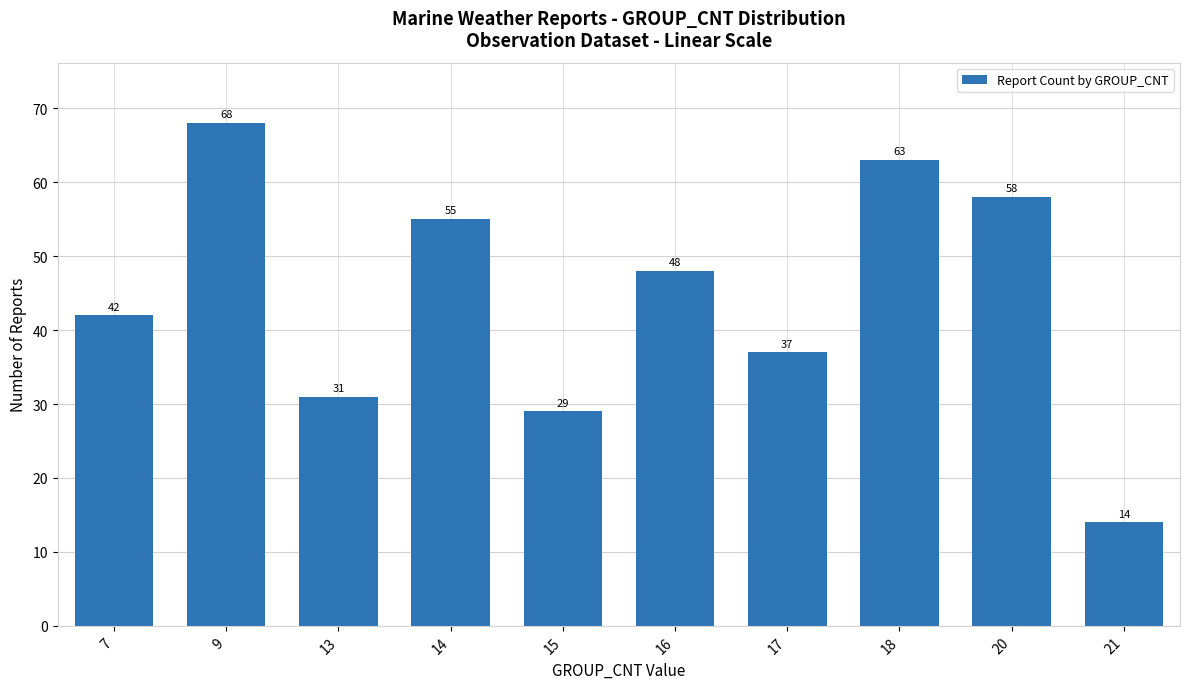

Which has a higher value, 13 or 17?

17